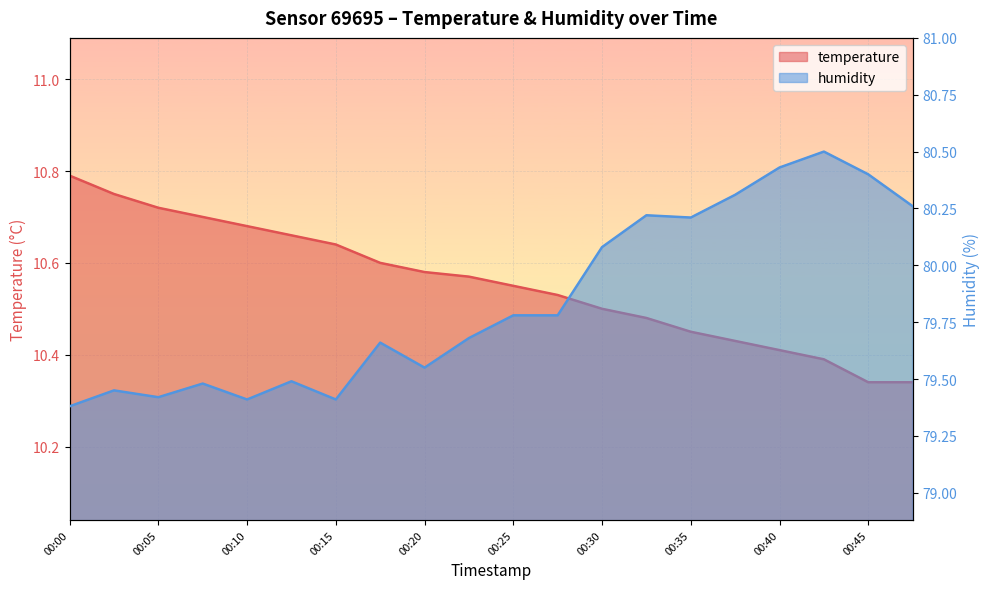

At which label does temperature reach its peak?

00:00